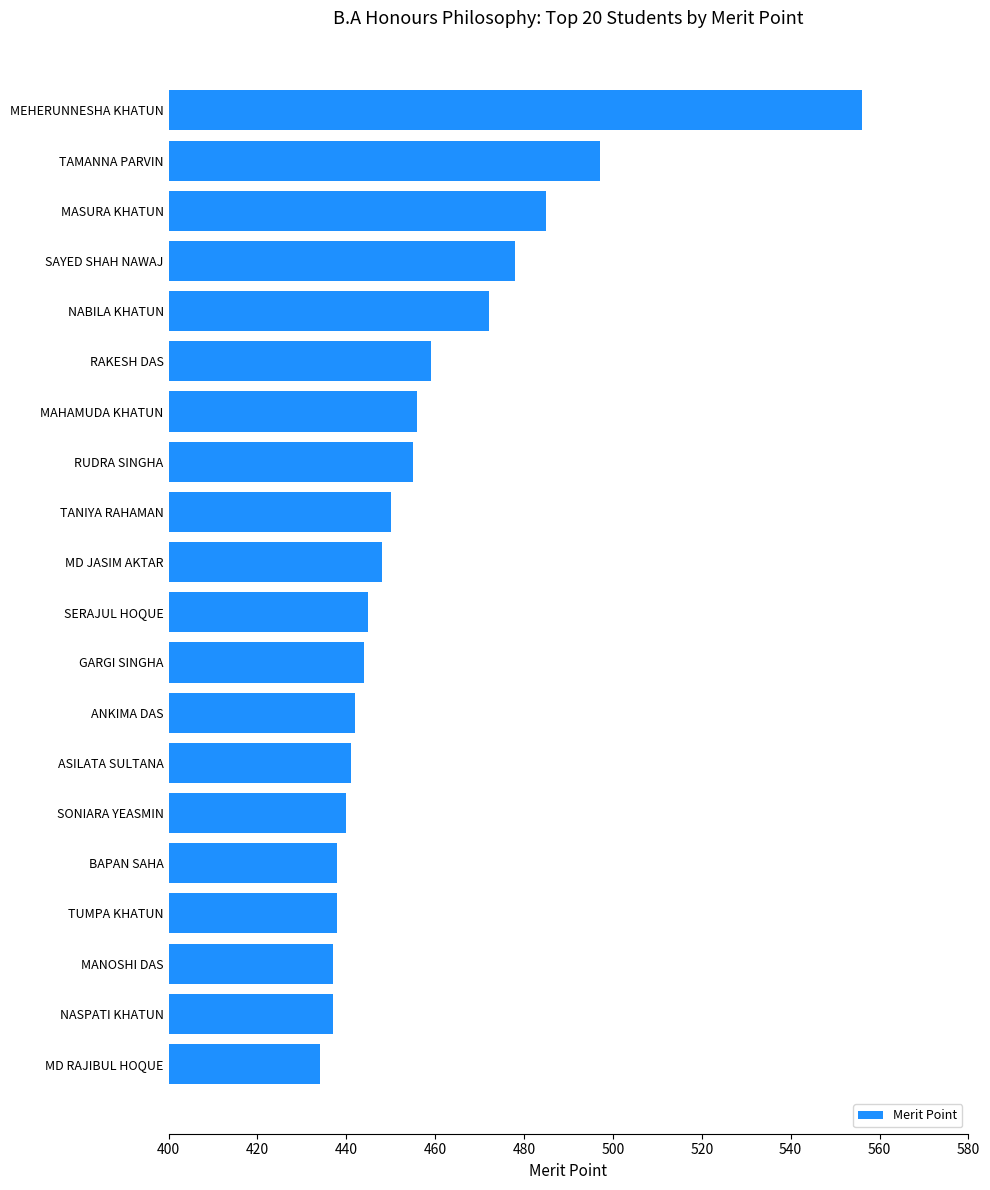

Reading bottom to top, what are all the values shown in this chart?

434.0	437.0	437.0	438.0	438.0	440.0	441.0	442.0	444.0	444.9	448.0	450.0	455.0	456.0	459.0	472.0	478.0	485.0	497.0	556.0